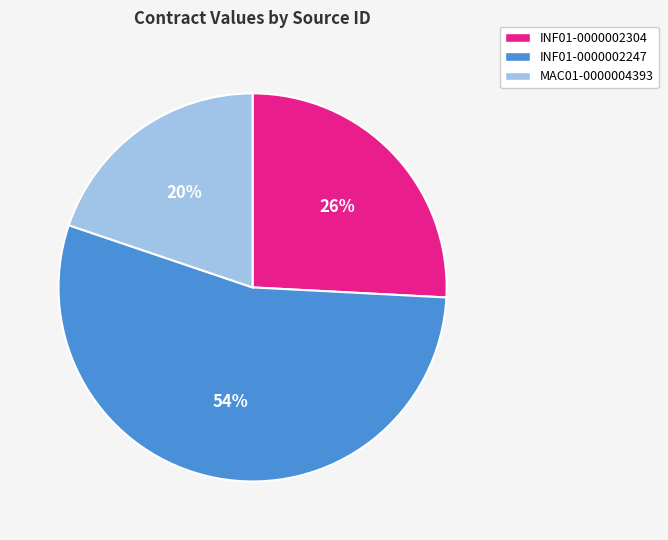

To the nearest percent, what percentage of the pie is MAC01-0000004393?

20%